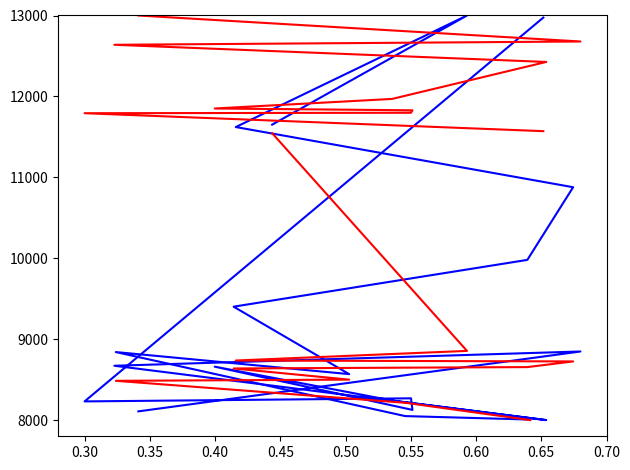

Which series has the largest total across all categories?

estimate (second half)